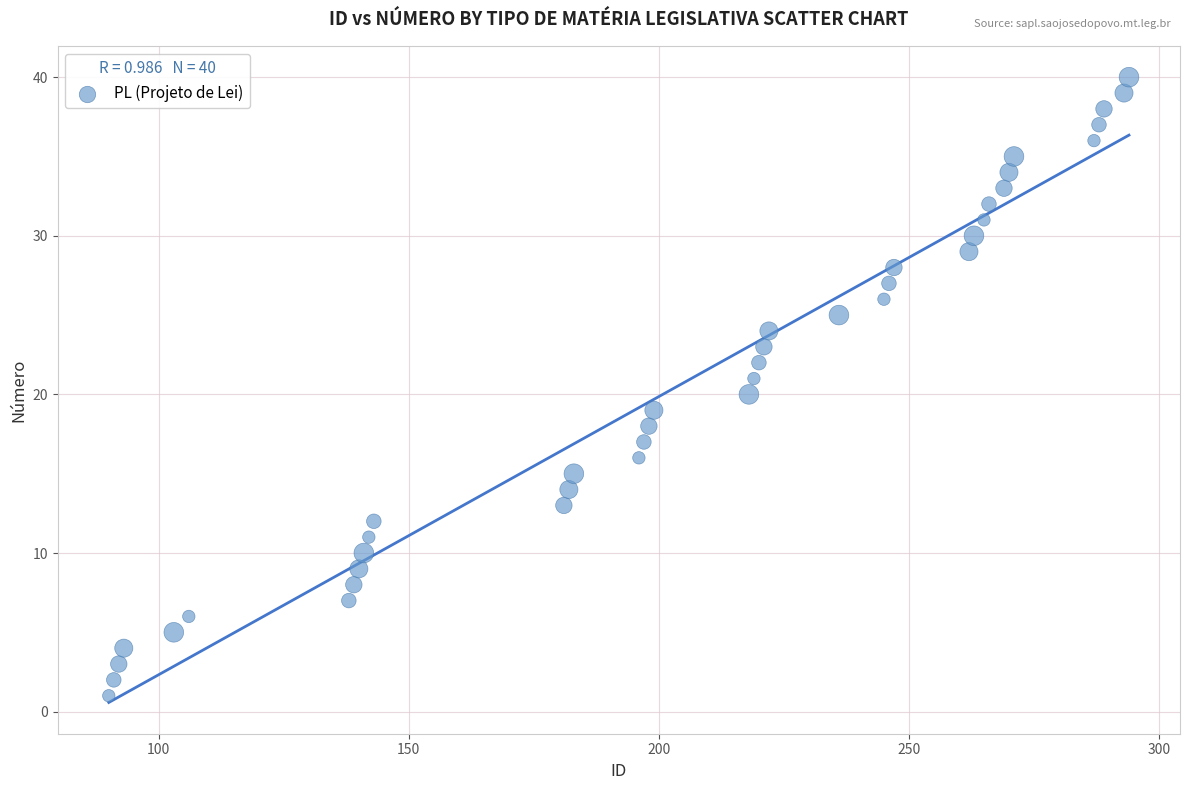

What is the range of X values (max minus min)?

204